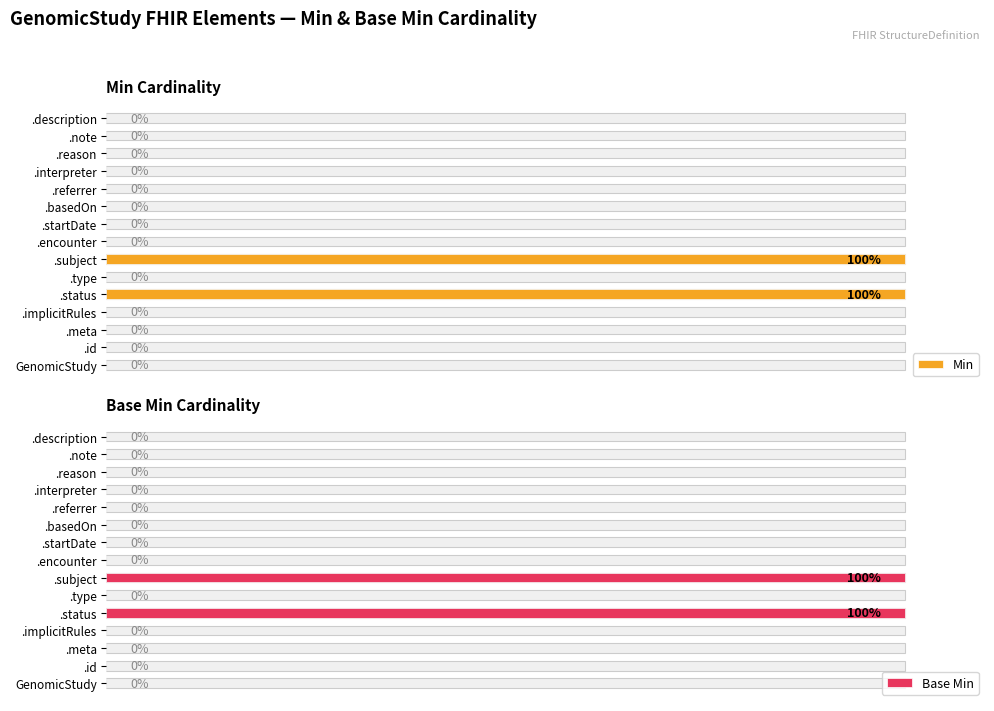

Reading left to right, list all the values displayed in this chart.

Min: 0	0	0	0	1	0	1	0	0	0	0	0	0	0	0
Base Min: 0	0	0	0	1	0	1	0	0	0	0	0	0	0	0